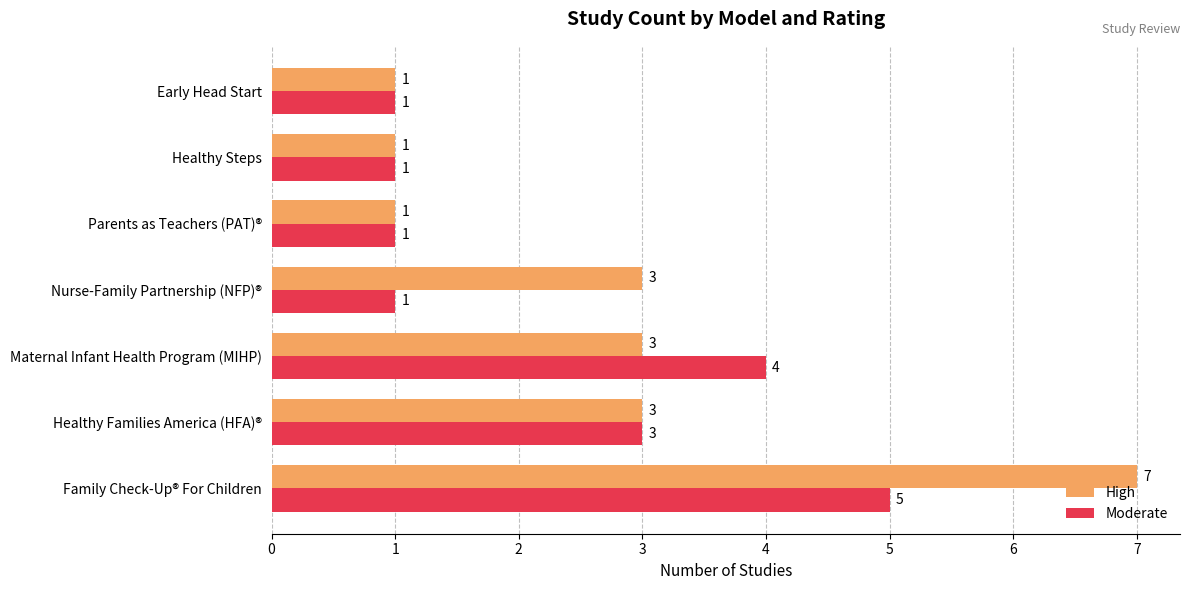

Count the High values in the range 1 to 3.

6